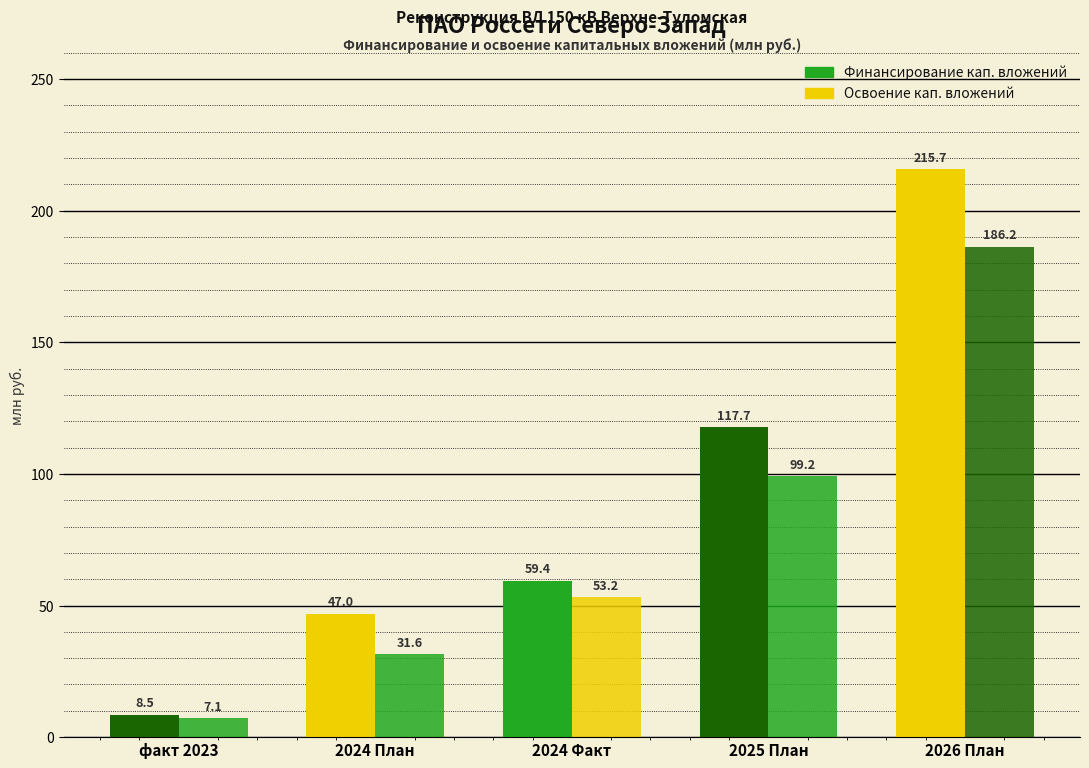

At which label is Освоение кап. вложений closest to 96?

2025 План